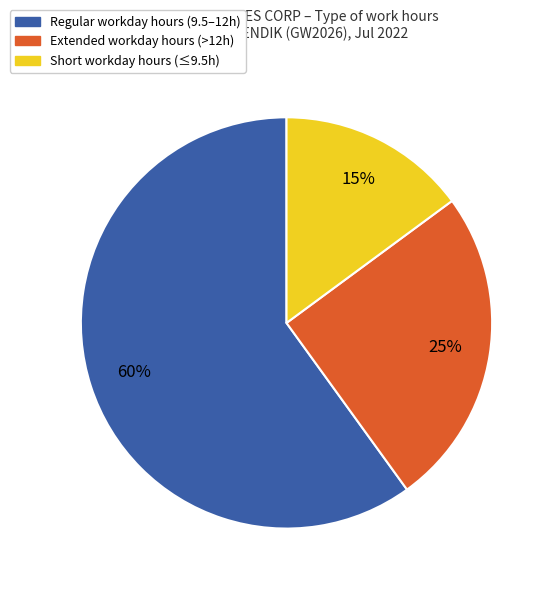

What percentage is the Extended workday hours (>12h) slice, to the nearest percent?

25%